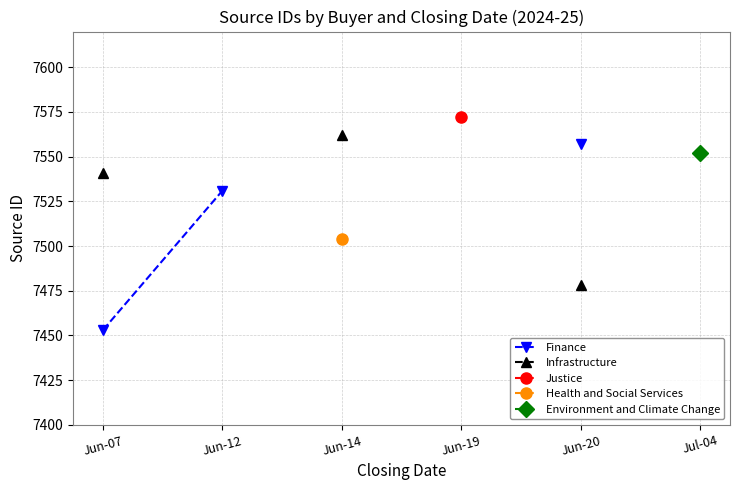

Count the number of categories in the chart.

6